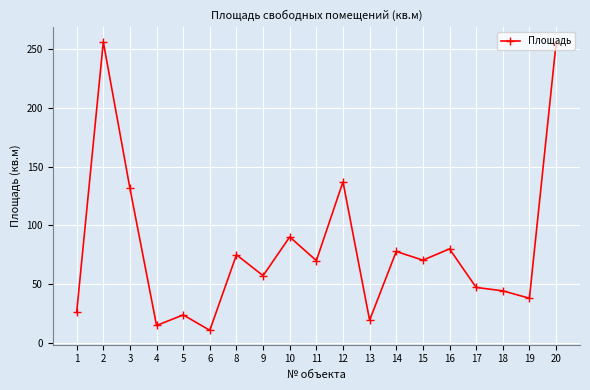

What is the approximate value at 2?

256.1